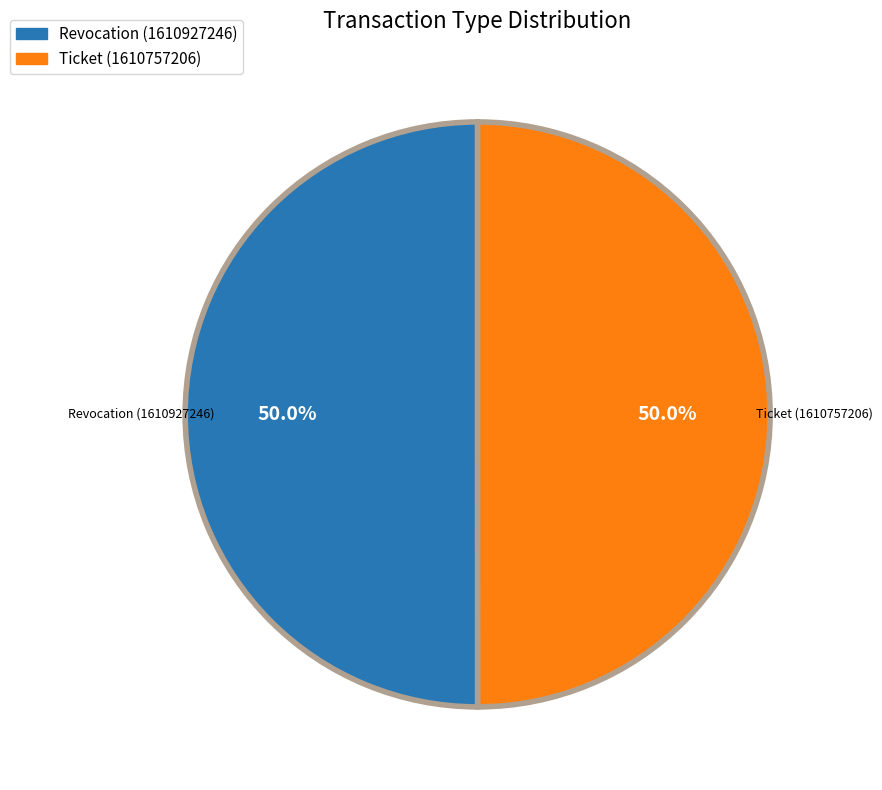

How many segments does this pie chart have?

2